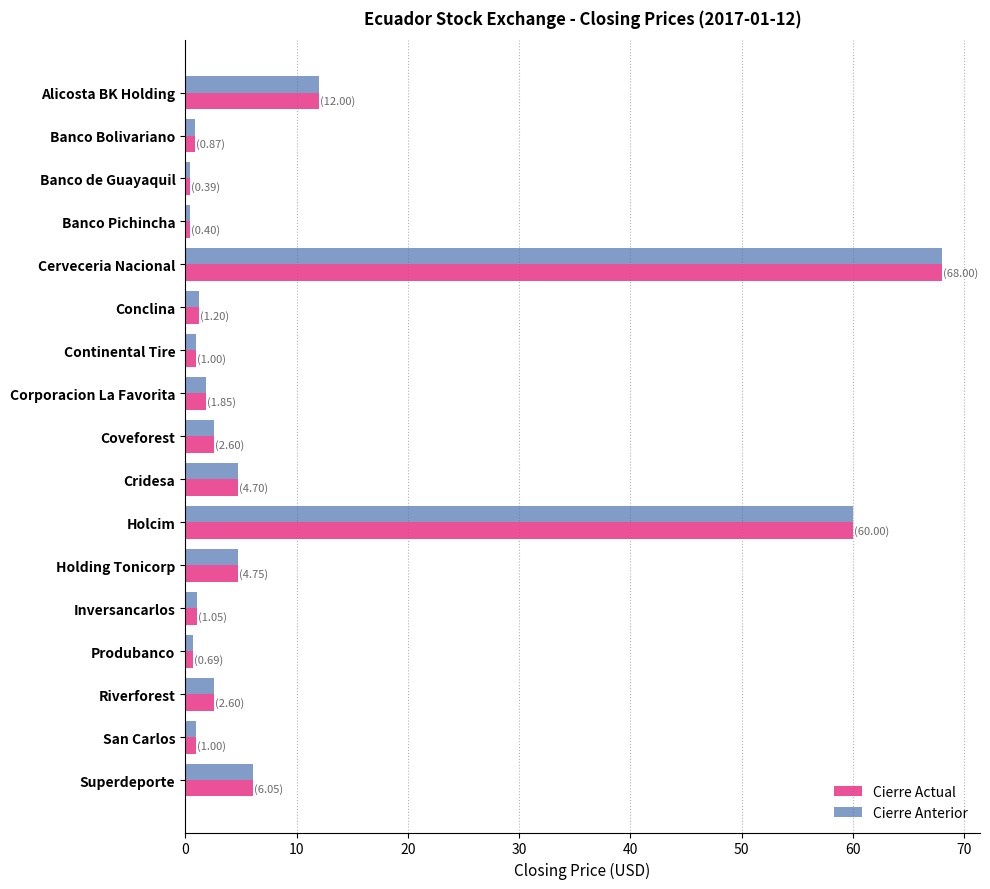

At which label is Cierre Actual closest to 34?

Alicosta BK Holding